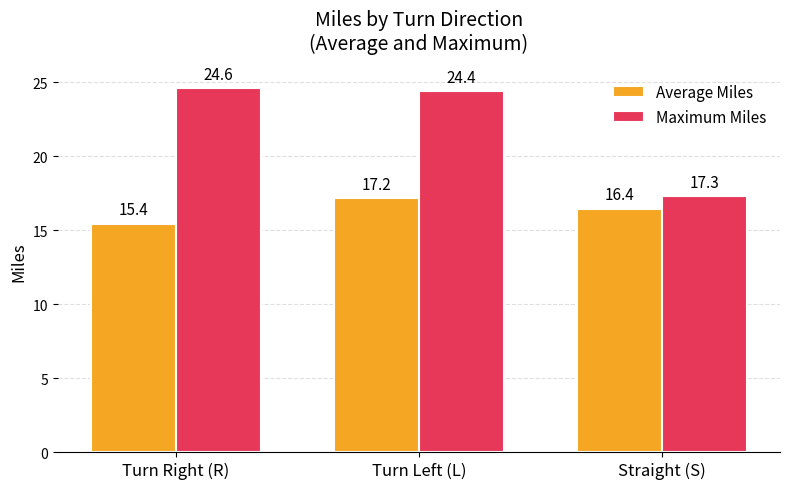

What is the total value across all series at Straight (S)?

33.8